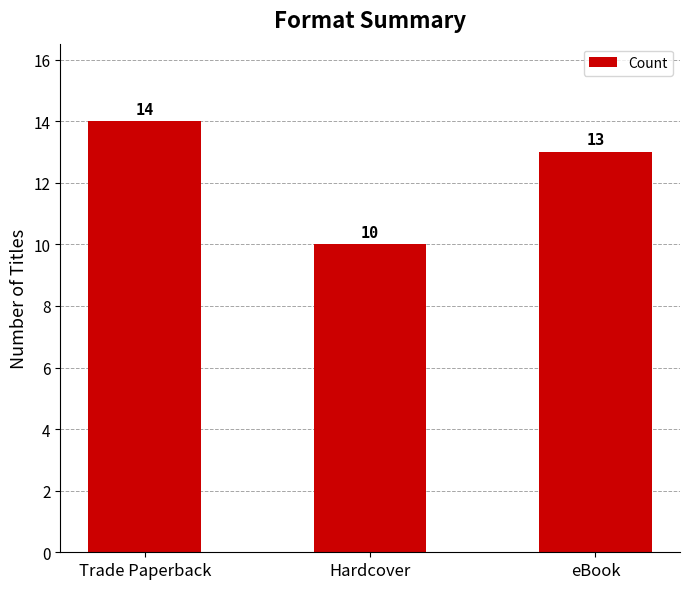

How many data points are less than 13?

1